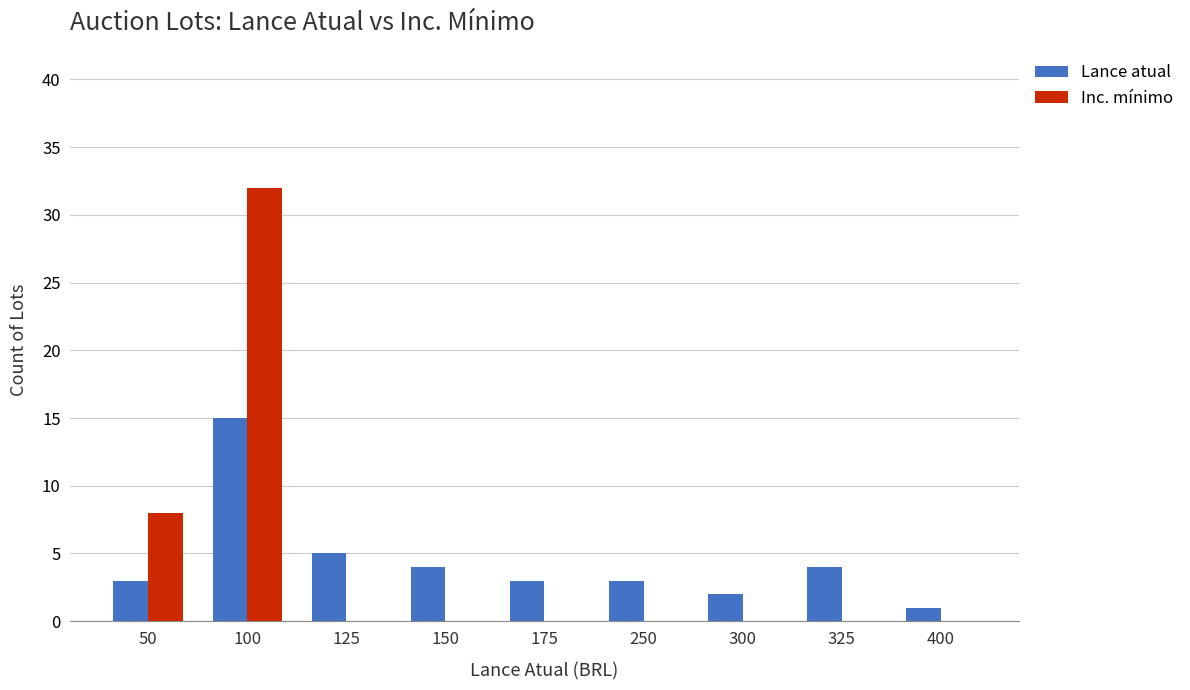

What is the sum of all Lance atual values?

40